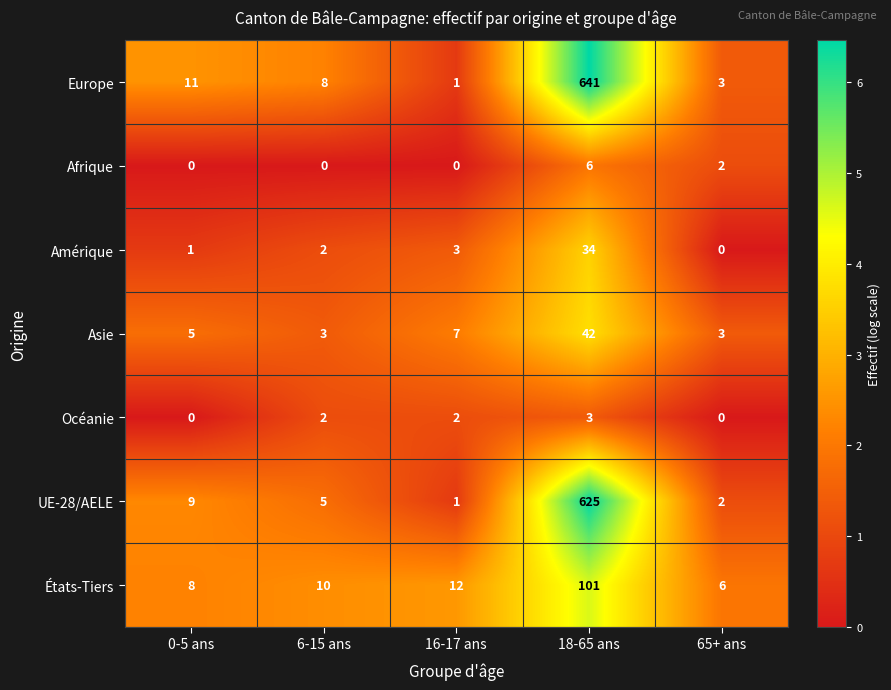

The value of Asie at 18-65 ans is 10. True or false?

False